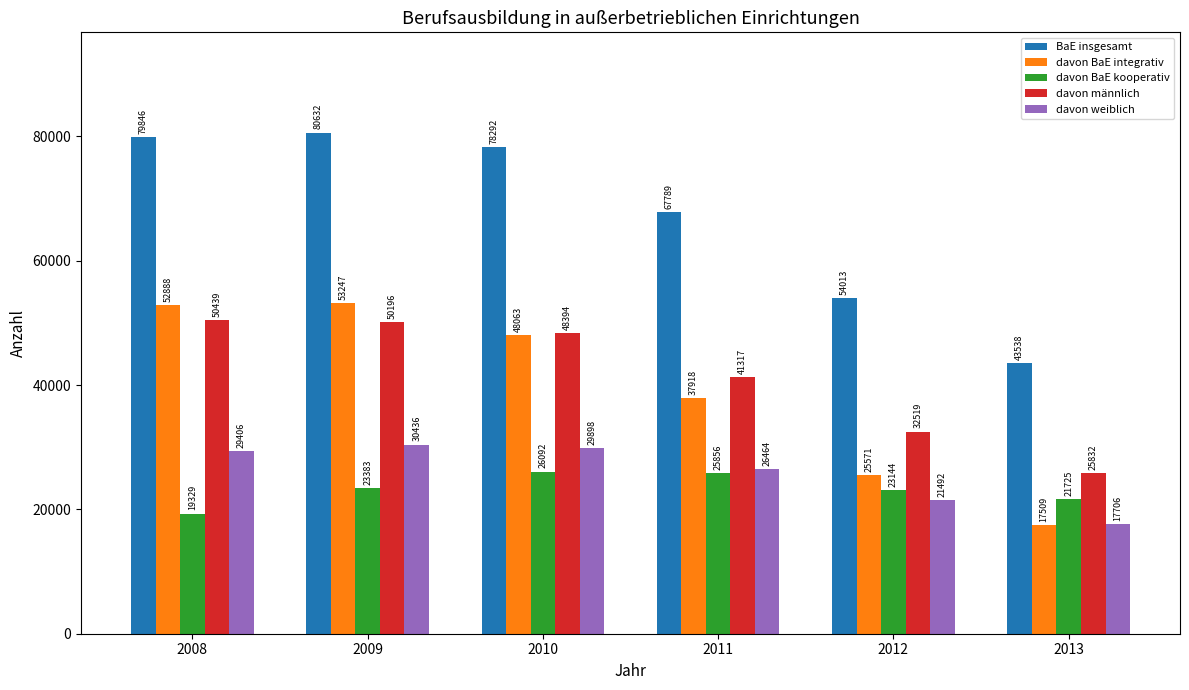

At which label is BaE insgesamt closest to 62085?

2011